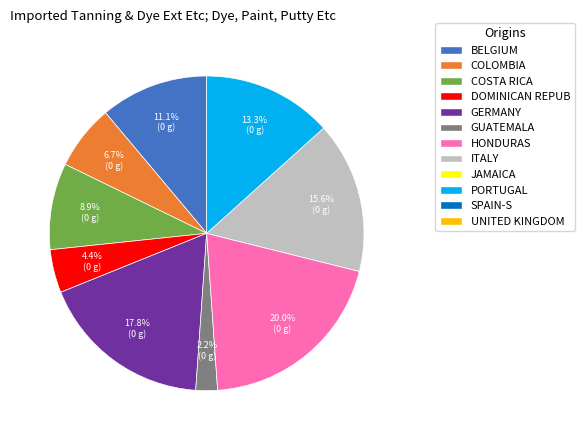

Is there any slice that represents more than half of the pie?

No